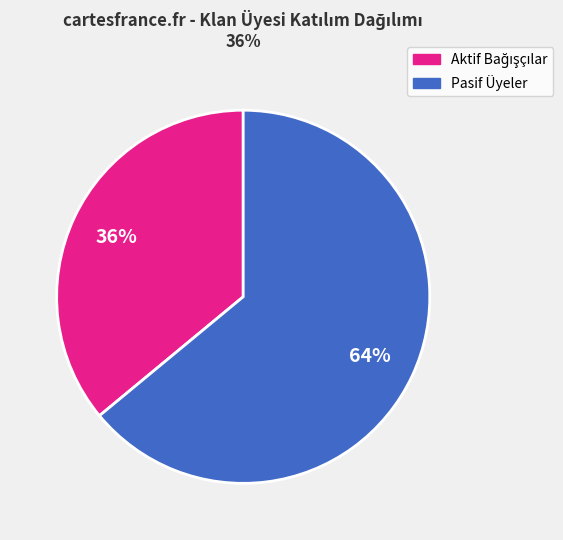

To the nearest percent, what is the difference between the largest and smallest slice percentages?

28%